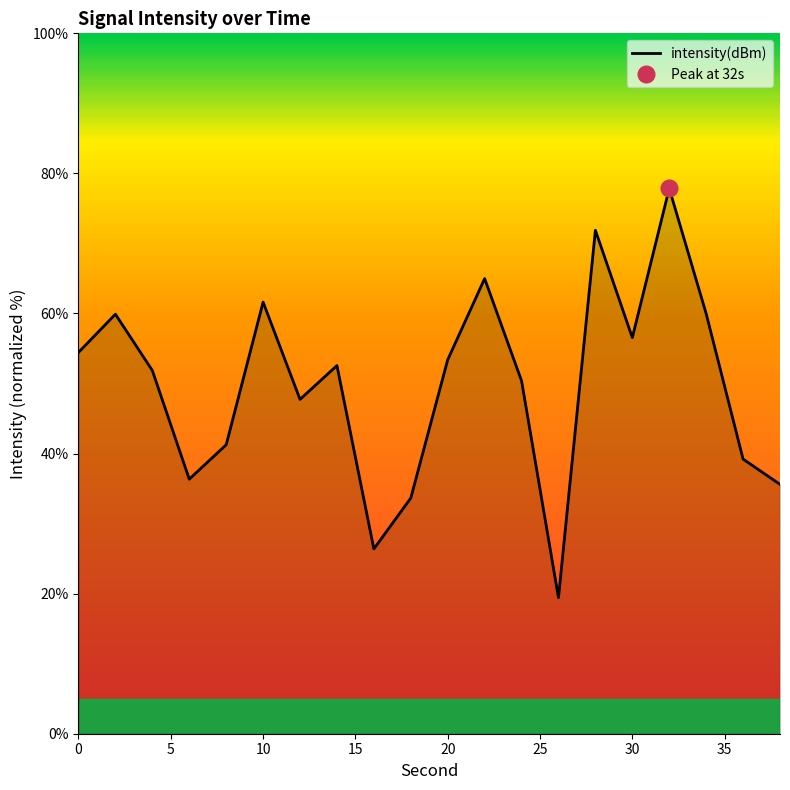

Does the chart have visible grid lines?

No